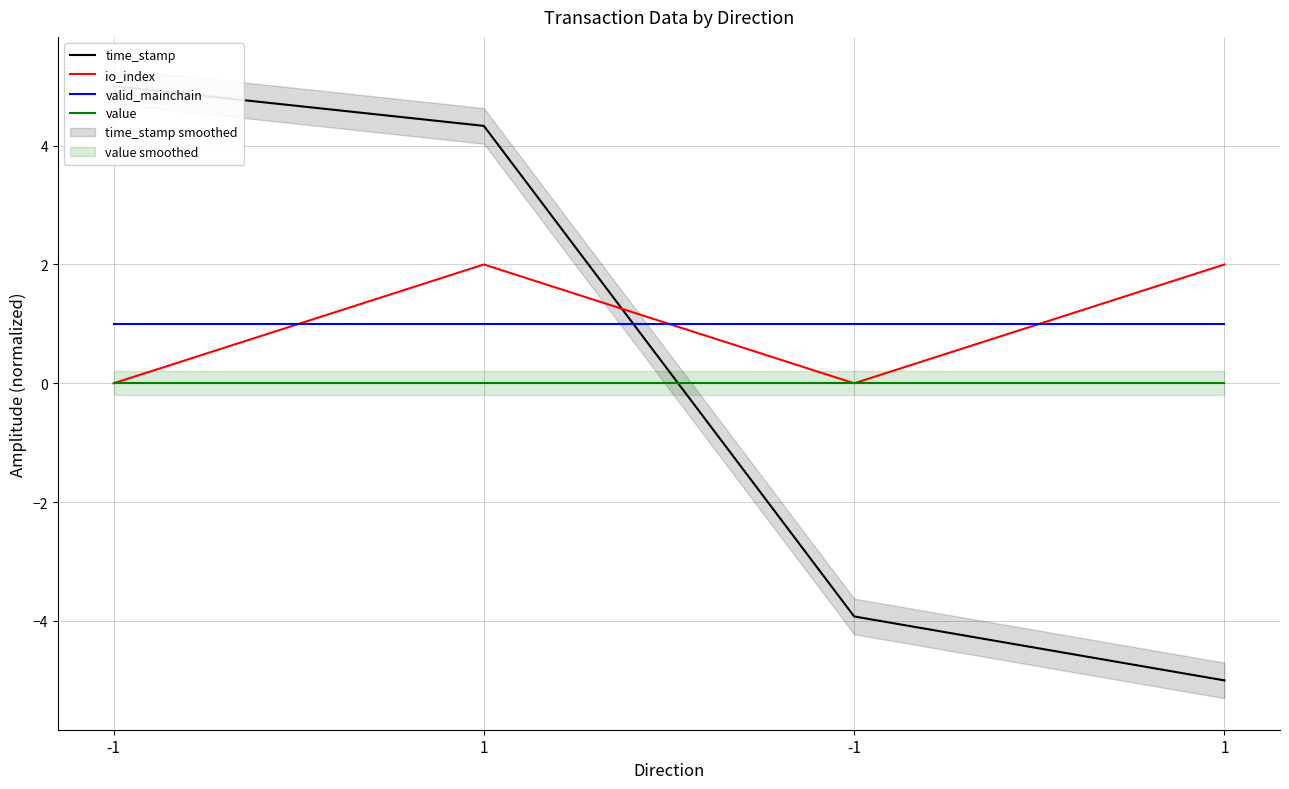

Which has a higher value, -1 or 1?

-1